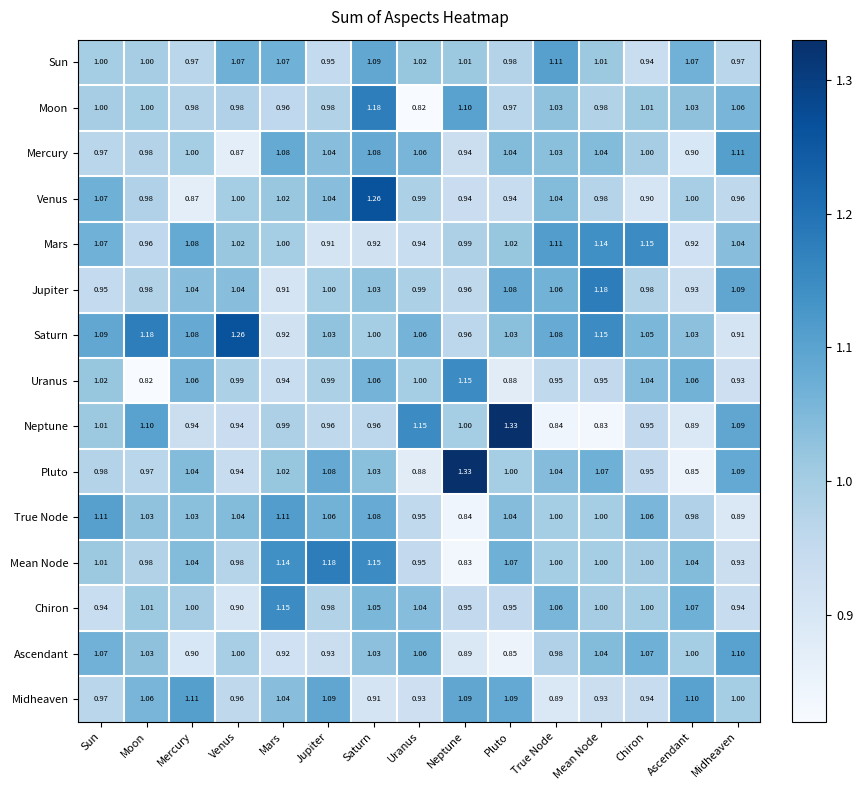

At which label does Mean Node reach its peak?

Jupiter